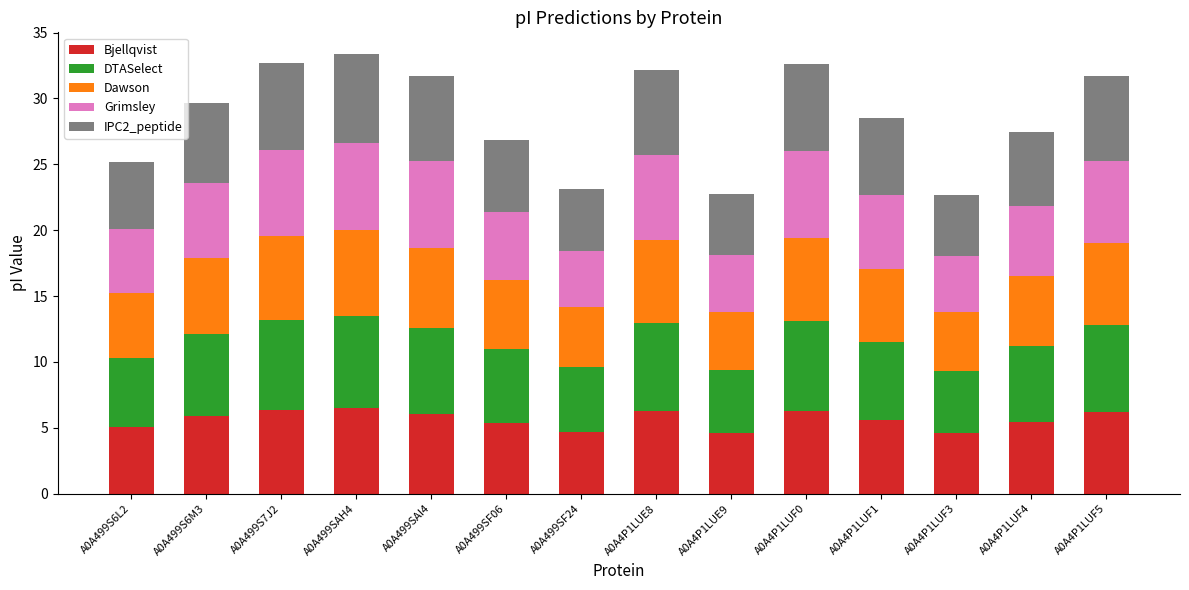

What is the total value across all series at A0A4P1LUF1?

28.5